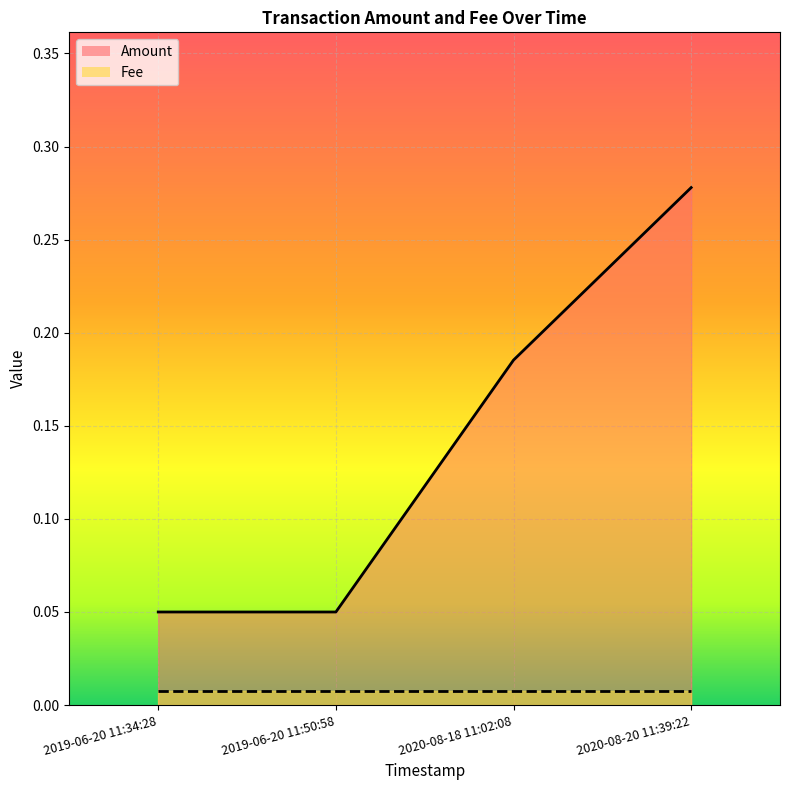

What is the average value?

0.1